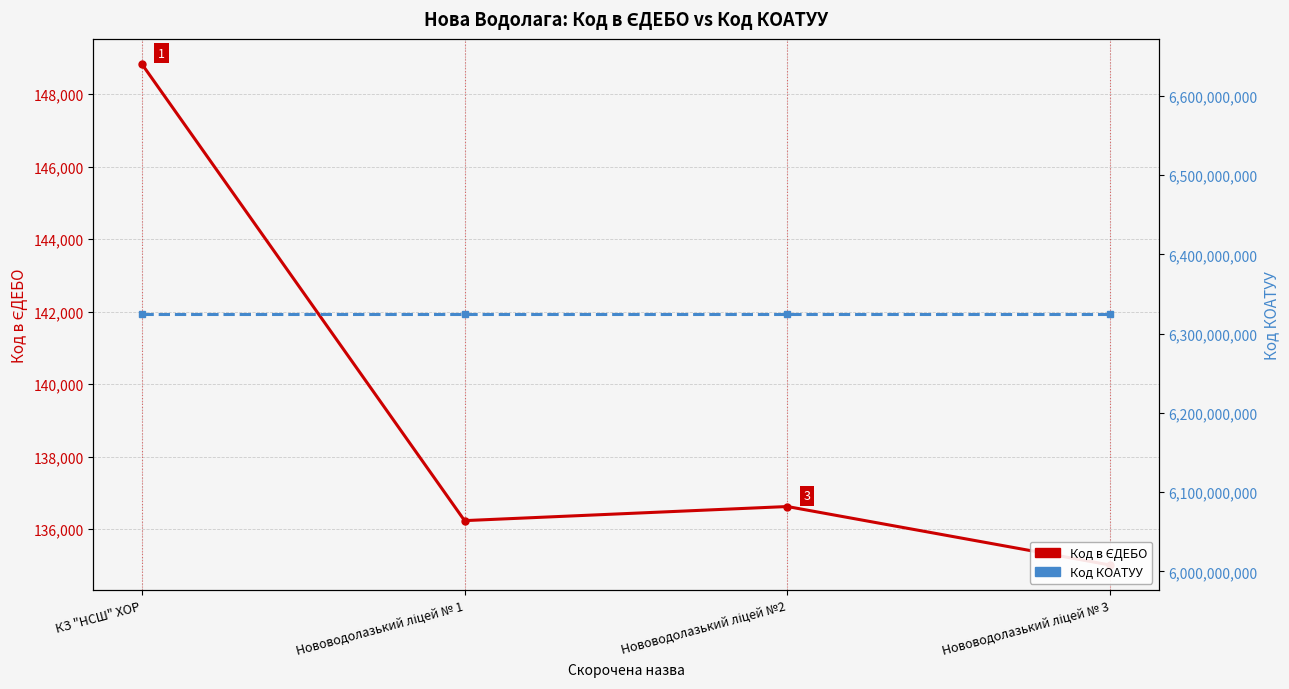

What is the value of the Код в ЄДЕБО point at the 4th from the left?

135007